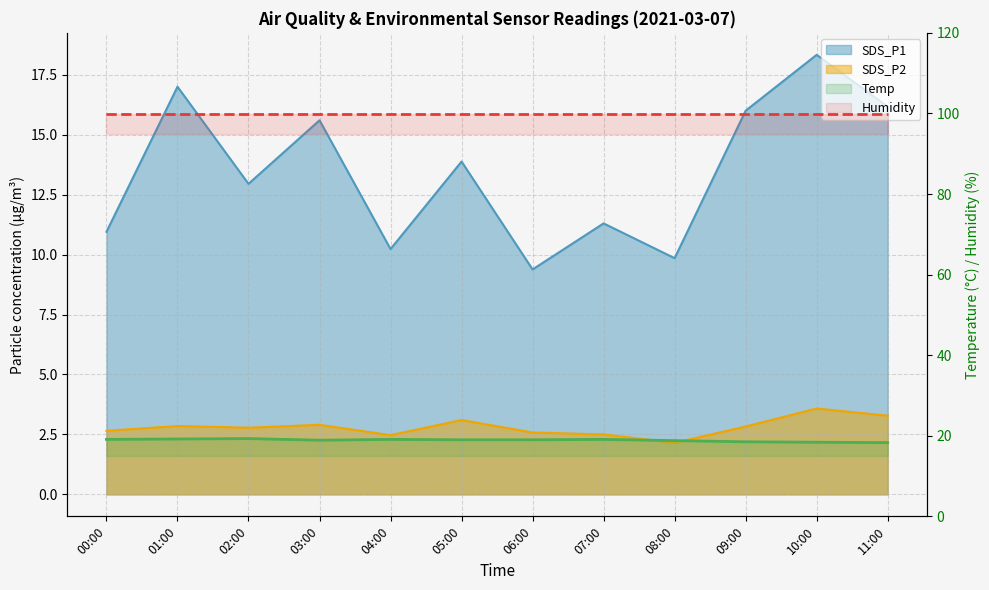

What is the minimum value for Humidity?

99.9